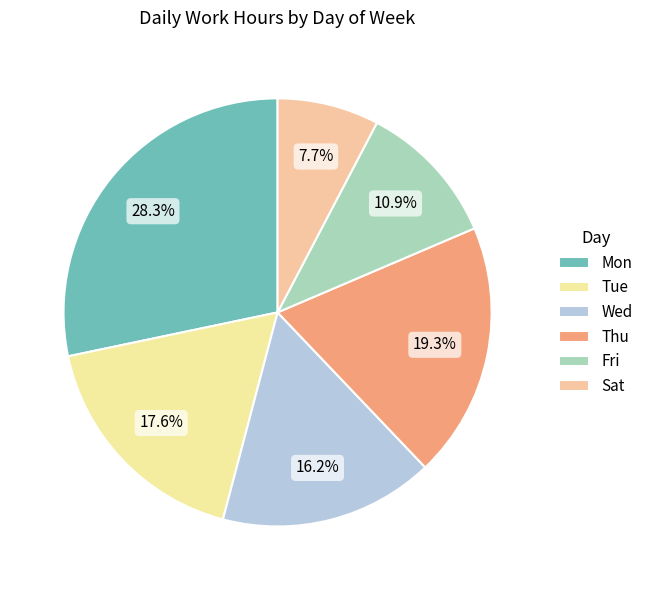

How many slices are in this pie chart?

6